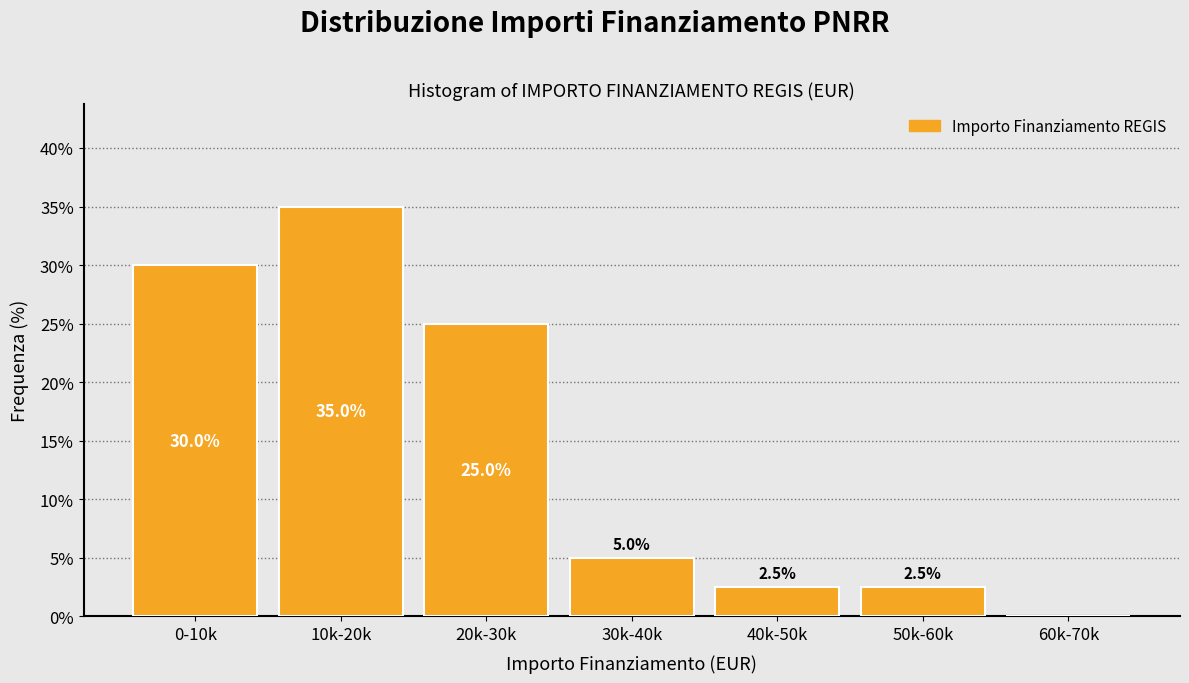

Reading right to left, transcribe all the data shown in this chart.

60k-70k=0.0	50k-60k=2.5	40k-50k=2.5	30k-40k=5.0	20k-30k=25.0	10k-20k=35.0	0-10k=30.0